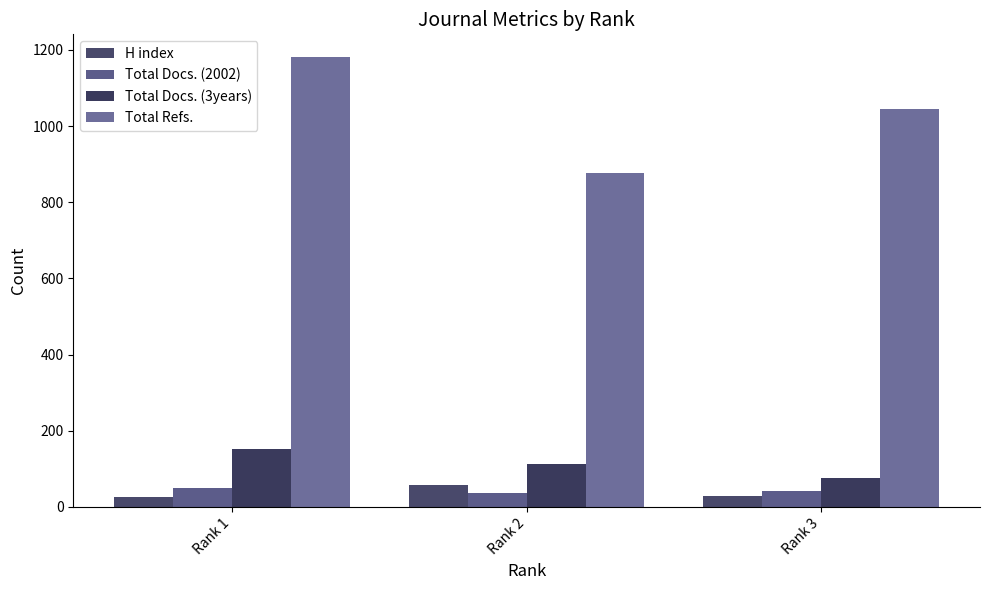

What is the difference between the maximum and minimum values in the Total Docs. (3years) series?

76